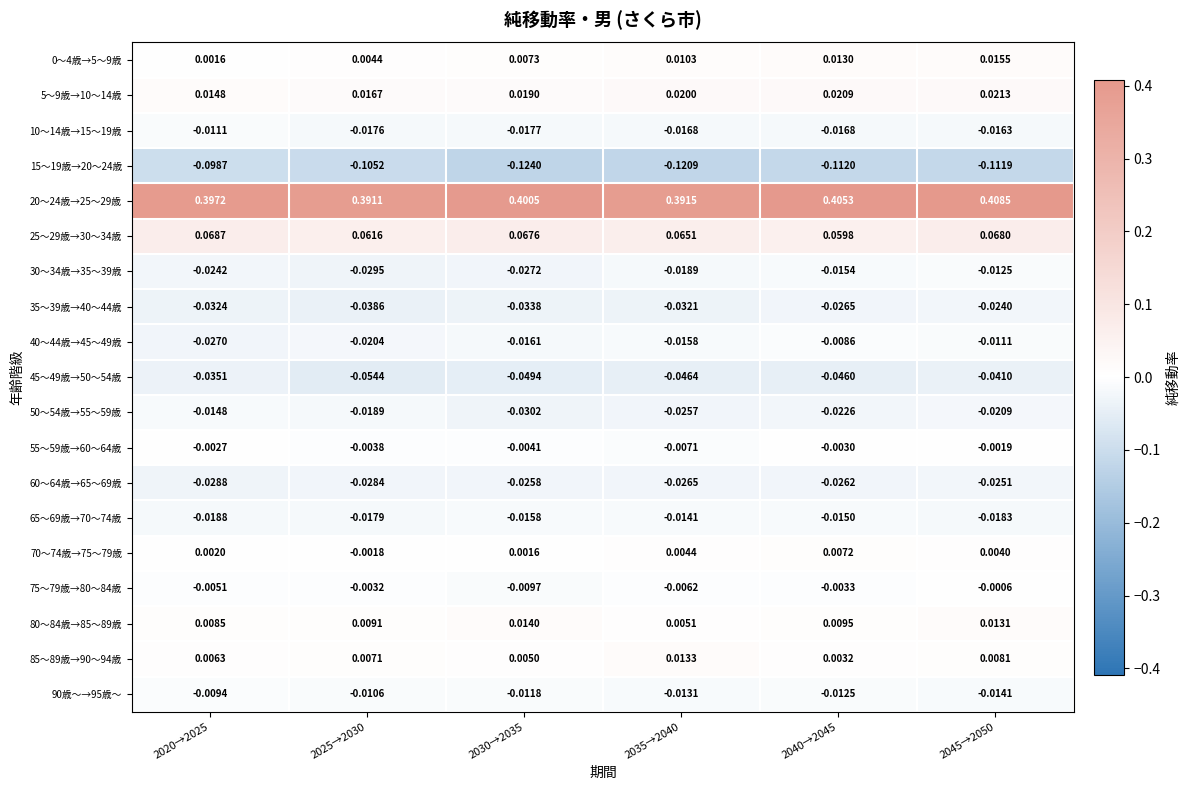

Is the value of 30～34歳→35～39歳 at 2030→2035 greater than the value of 90歳～→95歳～ at 2030→2035?

No